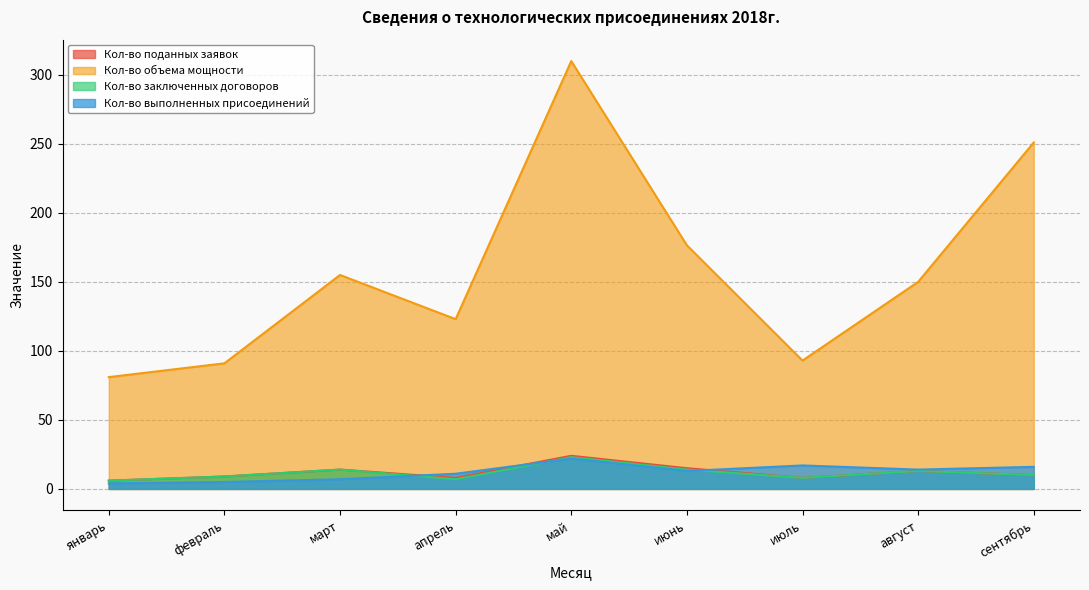

What is the label of the 2nd point from the right?

август